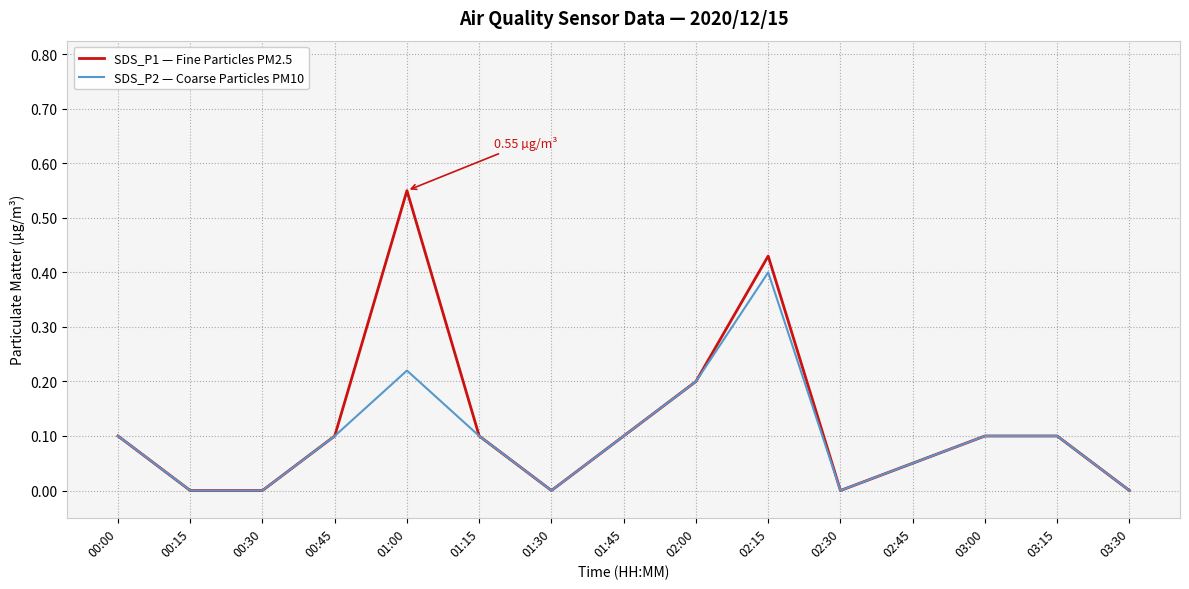

List the series in order of their peak value, lowest first.

SDS_P2 — Coarse Particles PM10, SDS_P1 — Fine Particles PM2.5